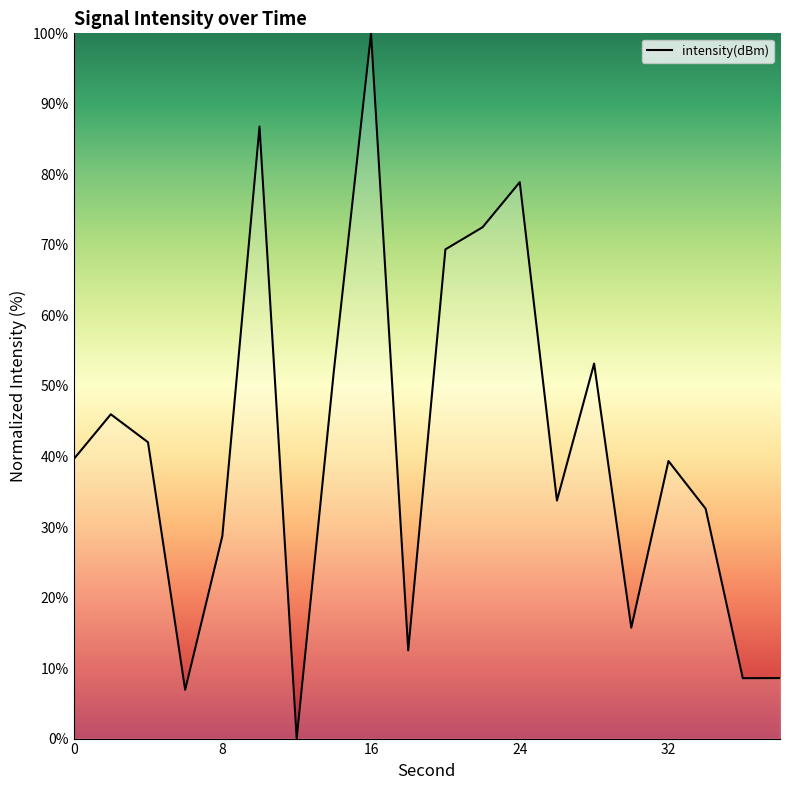

What is the maximum value shown in the chart?

100.0